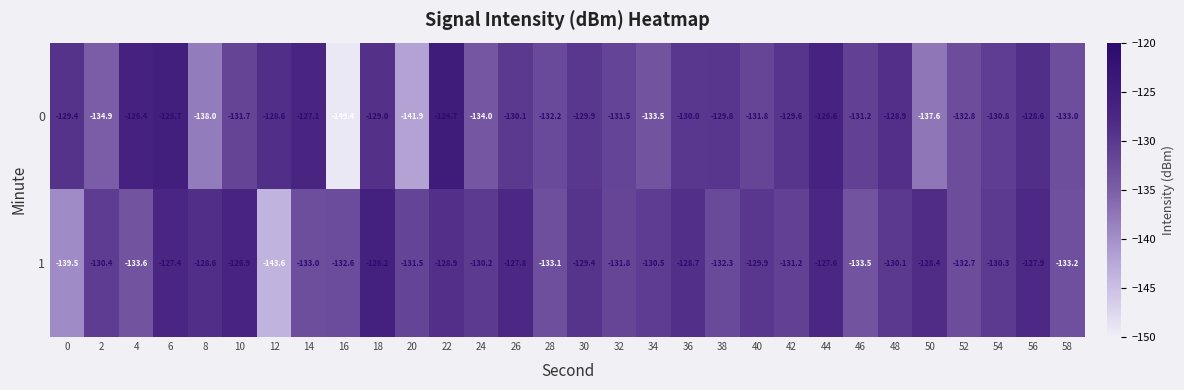

At how many categories does at least one series exceed -140?

30